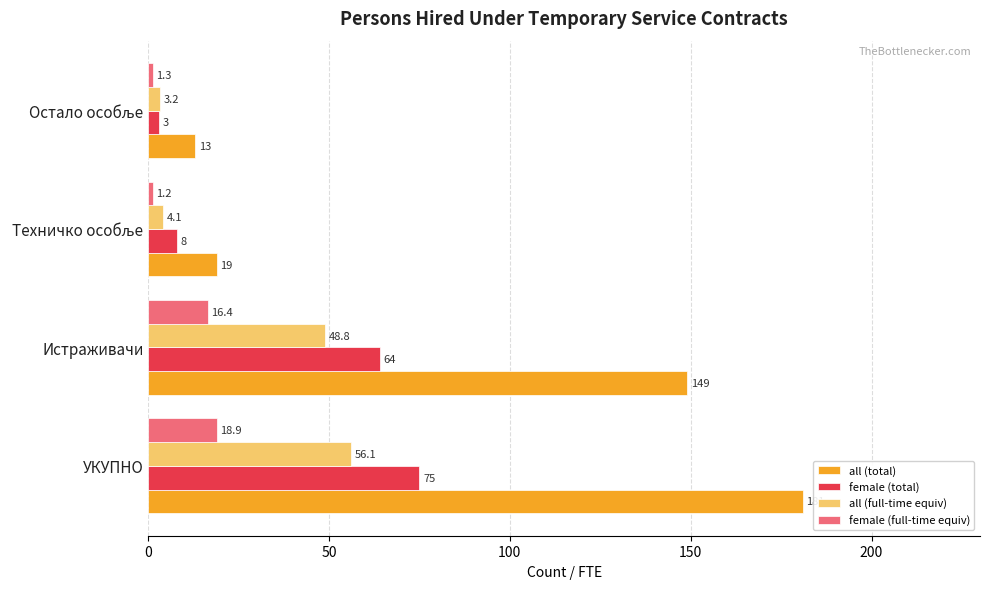

Which series has the widest spread of values?

all (total)